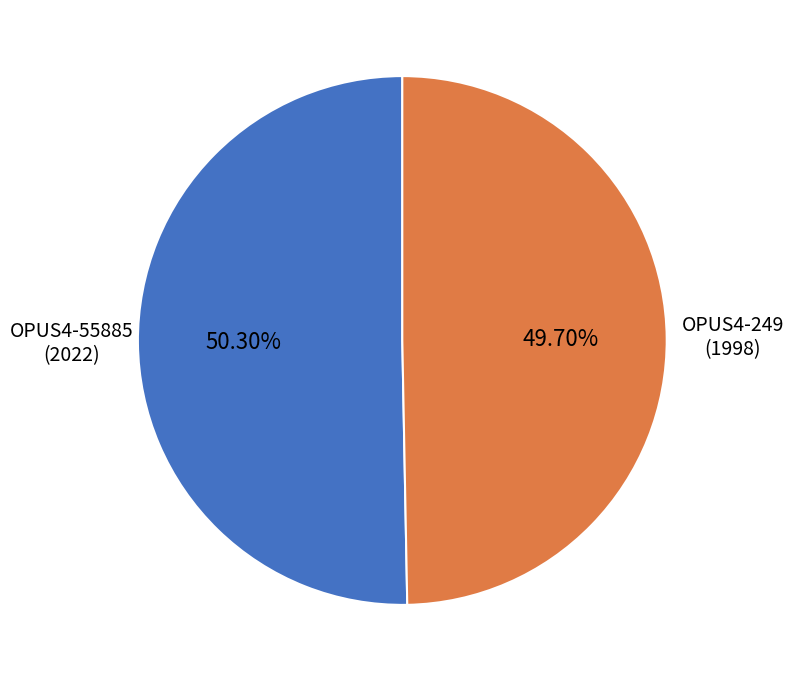

Which slice is the smallest?

OPUS4-249